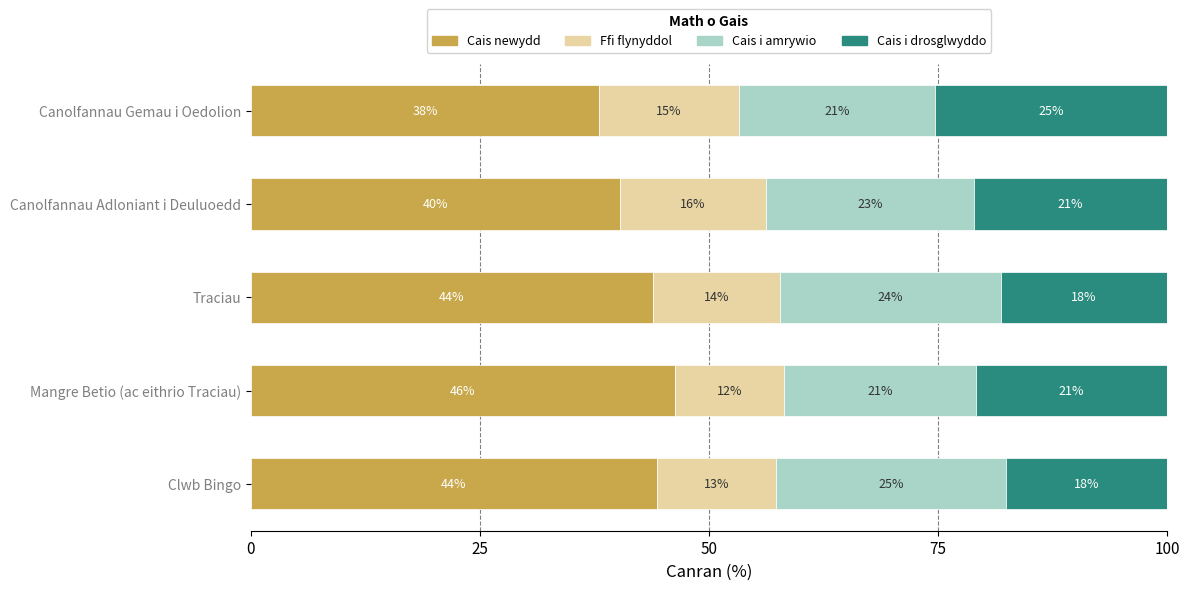

At which label does Cais newydd reach its peak?

Mangre Betio (ac eithrio Traciau)